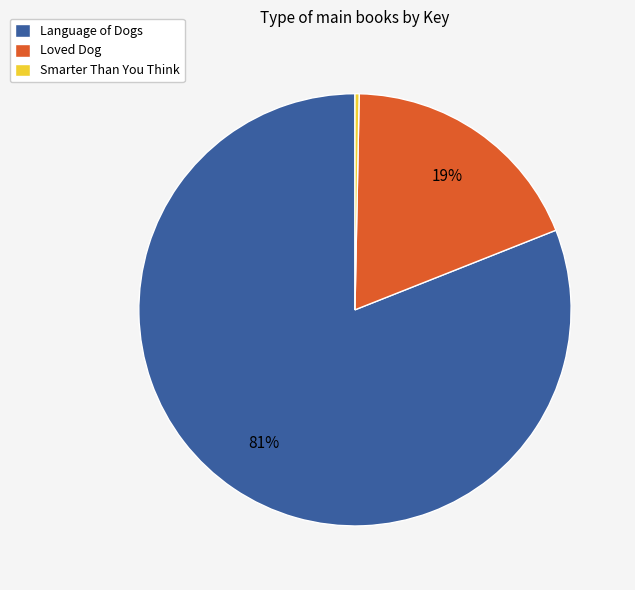

True or false: Smarter Than You Think accounts for 0% of the total.

True